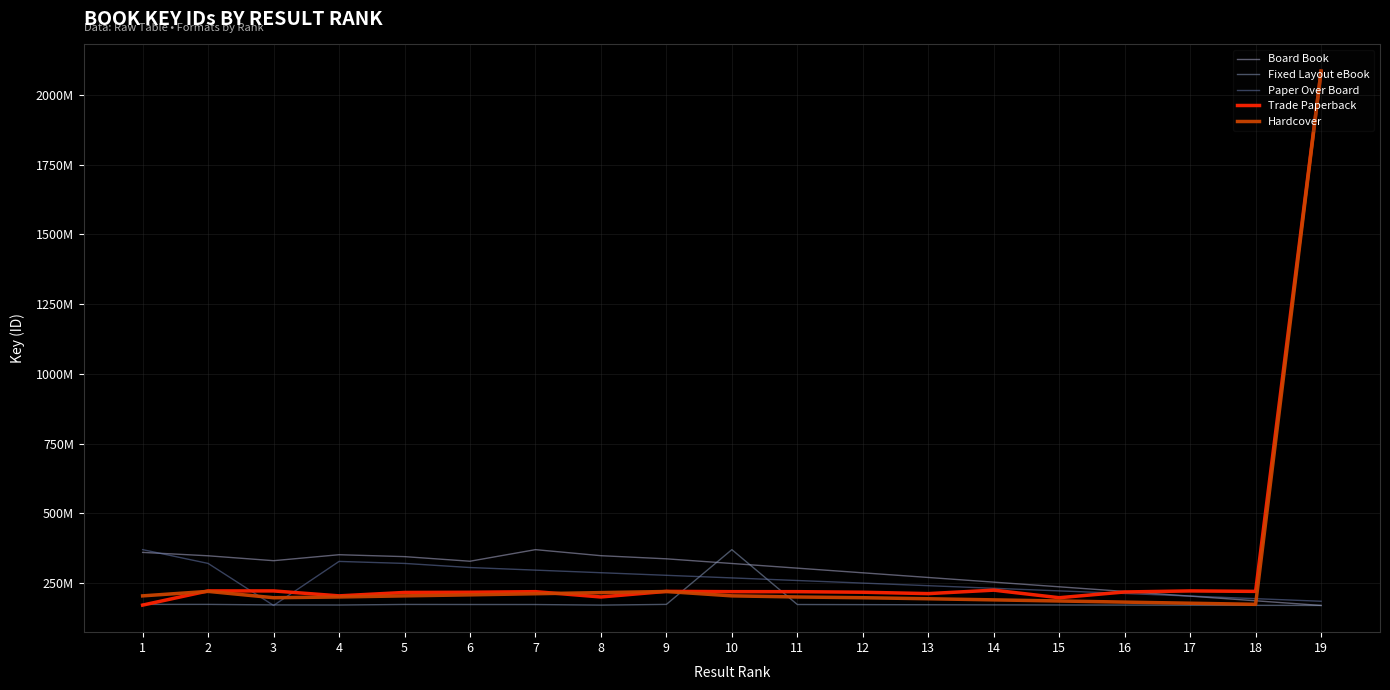

Which category has the highest value in the Paper Over Board series?

1